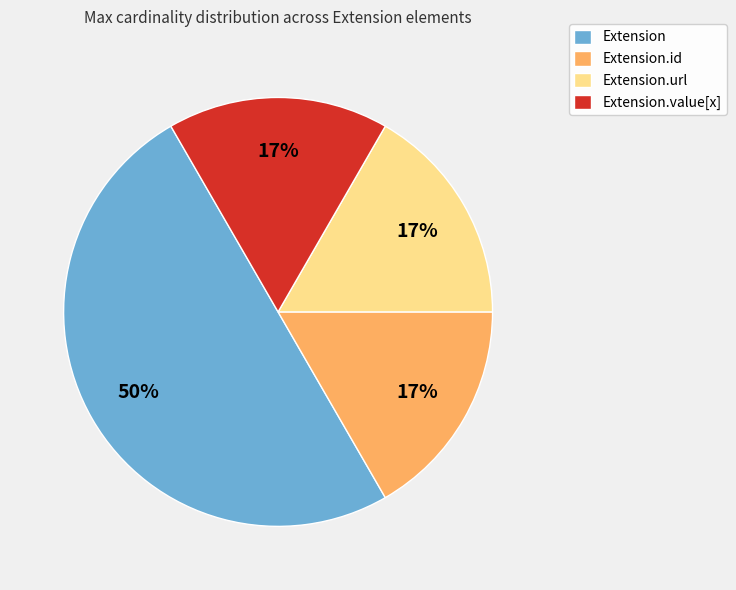

To the nearest percent, what is the average slice percentage?

25%